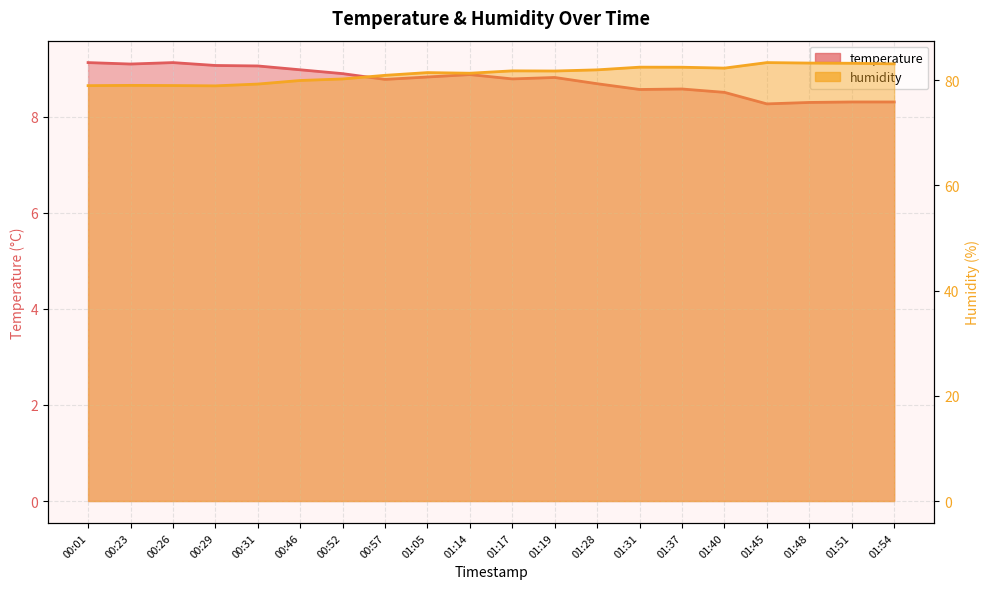

Count the number of categories in the chart.

20